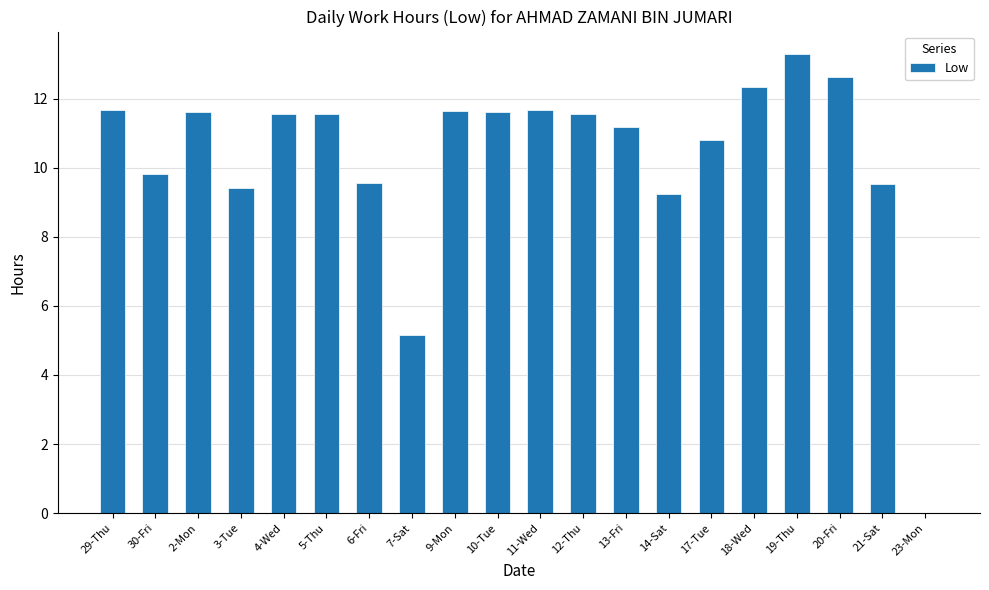

What is the sum of all values?

205.8